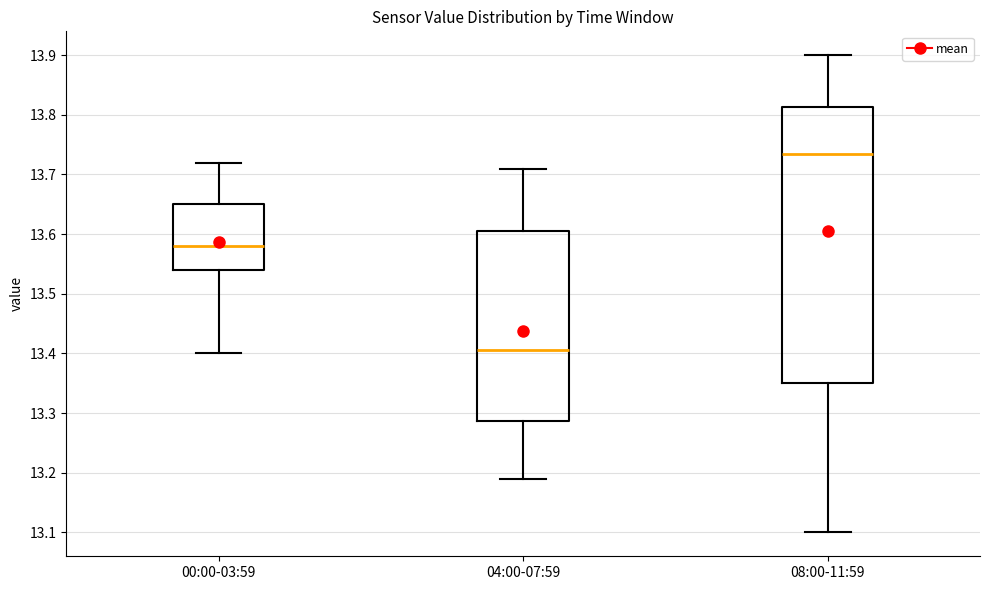

Reading left to right, transcribe this box plot: for each box, give where its median line is, the range the box spans, and where its two whiskers end, as read against the y-axis. The values are not printed on the chart, so give them approximately, as read against the axis.

00:00-03:59: median 13.58, box 13.54 to 13.65, whiskers 13.40 to 13.72
04:00-07:59: median 13.41, box 13.29 to 13.61, whiskers 13.19 to 13.71
08:00-11:59: median 13.74, box 13.35 to 13.81, whiskers 13.10 to 13.90